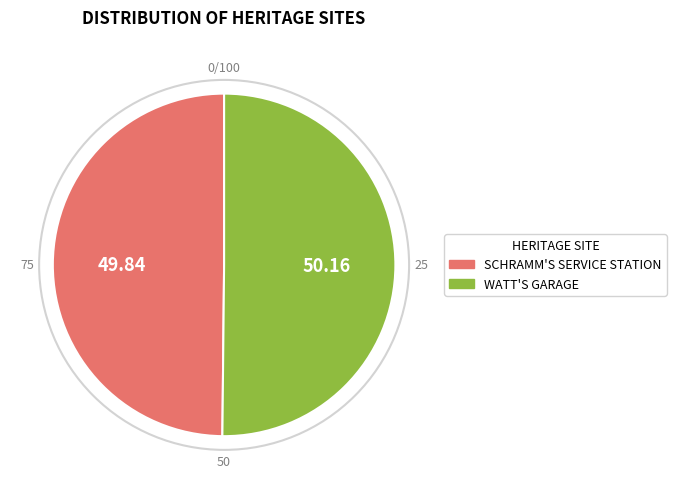

Combined, do WATT'S GARAGE and SCHRAMM'S SERVICE STATION account for over 50%?

Yes